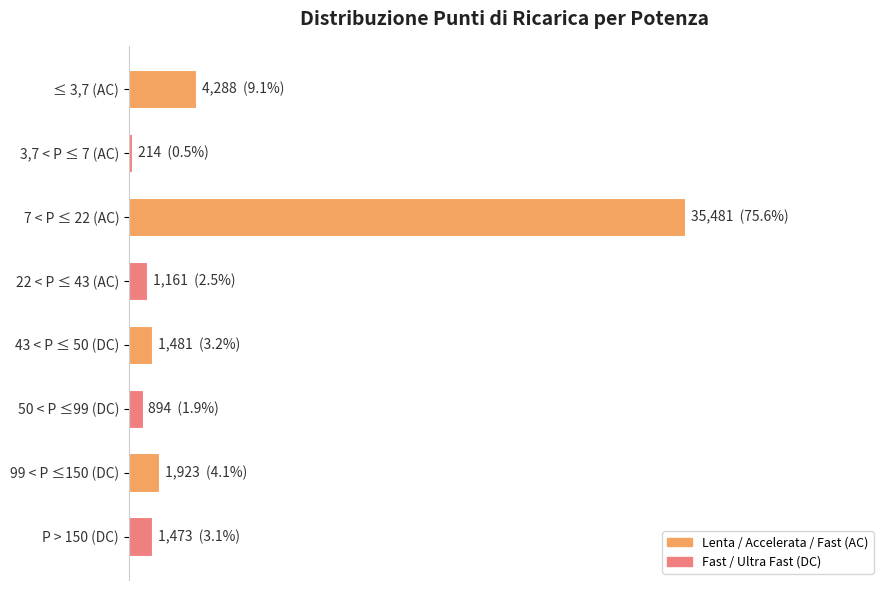

Are the bars grouped side by side (vs. stacked)?

No